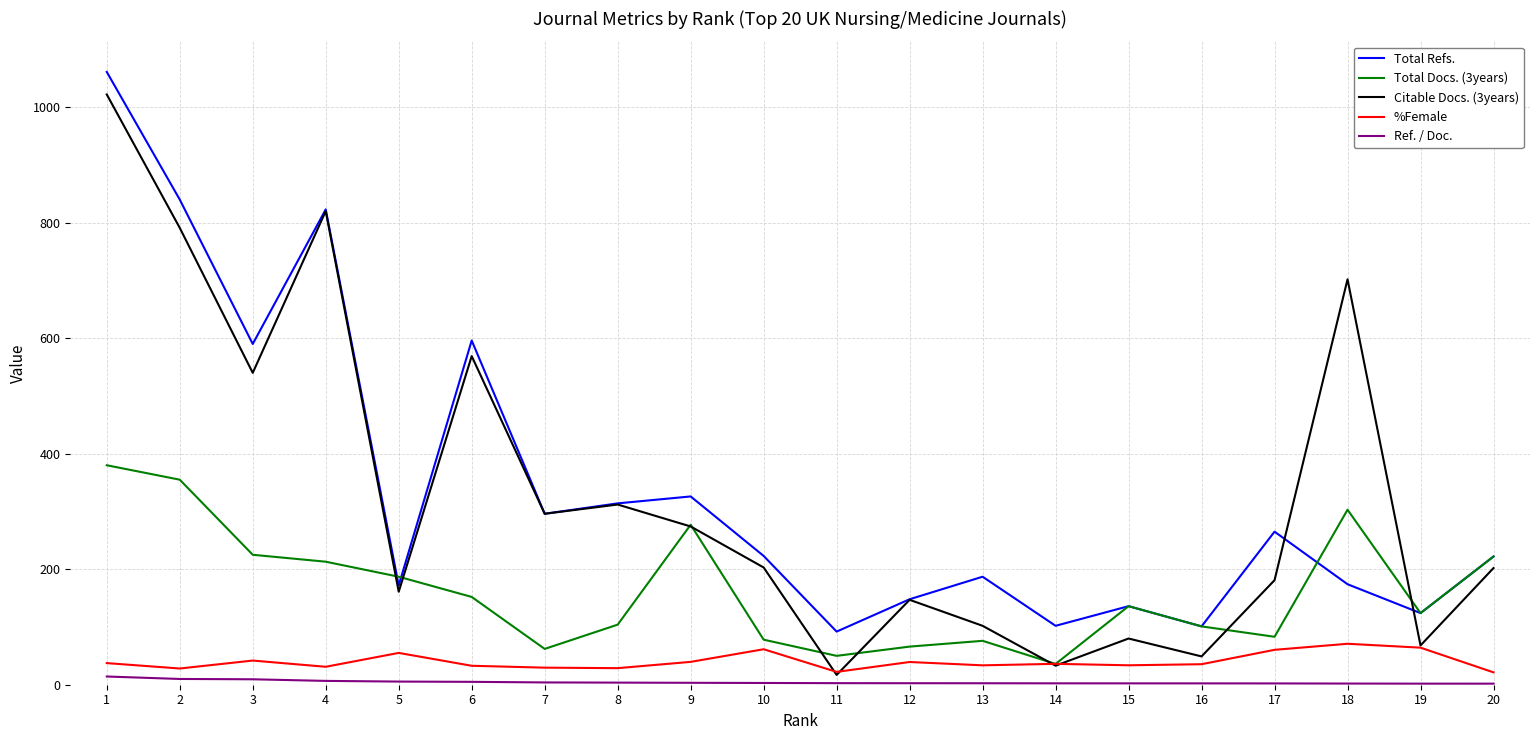

The value of Total Docs. (3years) at 9 is 277.0. True or false?

True